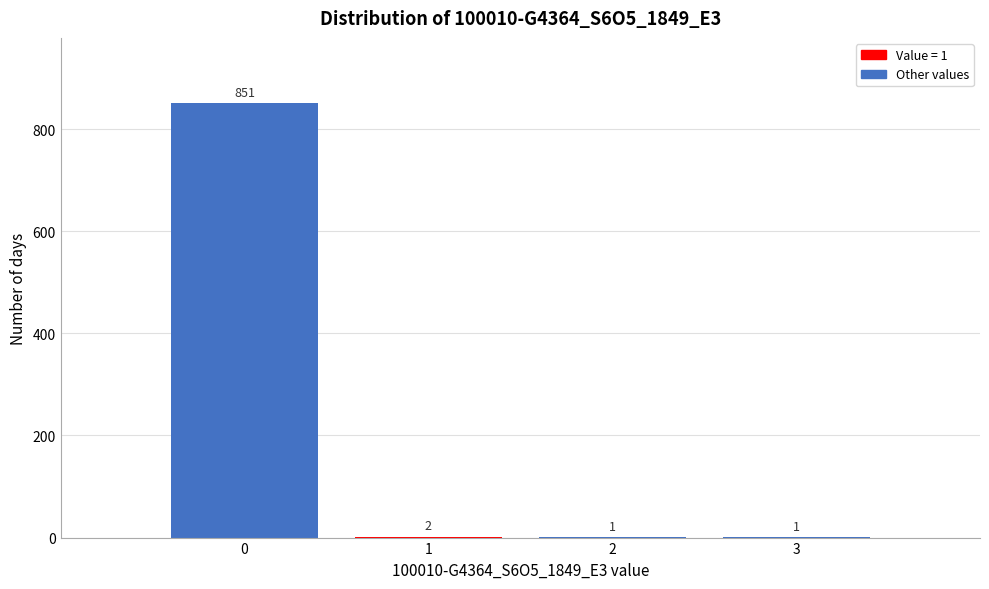

Over which range of the x-axis is the bar tallest?

-0.5 to 0.5